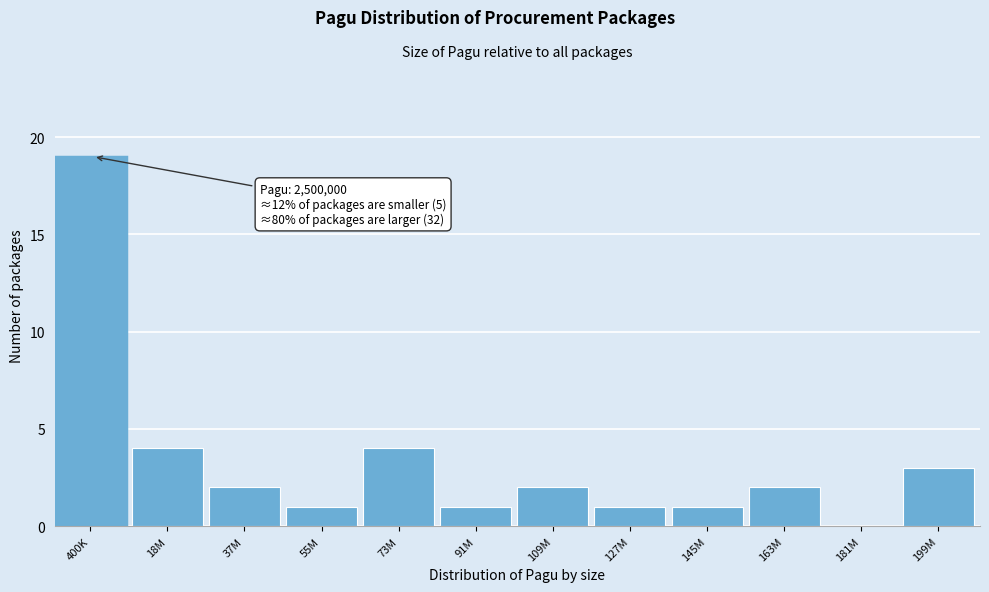

Reading left to right, list all the values displayed in this chart.

400K=19	18M=4	37M=2	55M=1	73M=4	91M=1	109M=2	127M=1	145M=1	163M=2	181M=0	199M=3